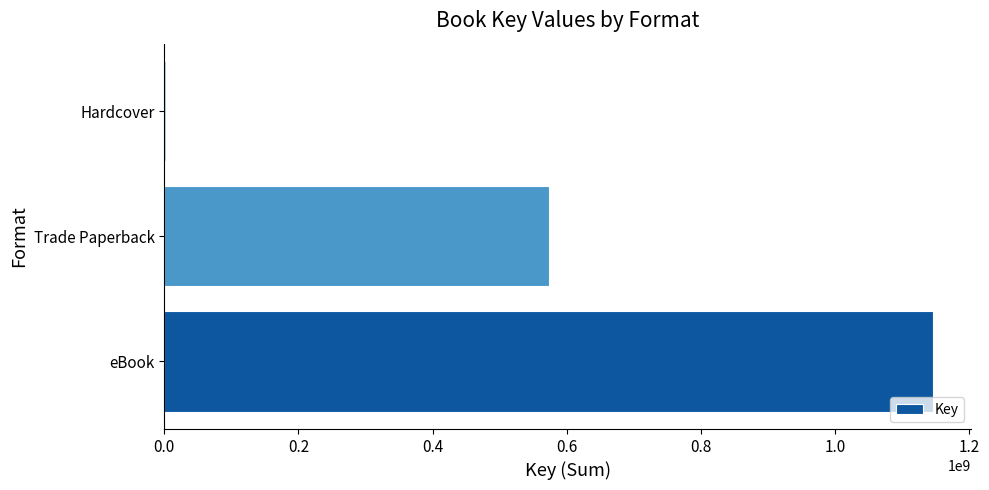

Reading bottom to top, extract all data points from this chart.

eBook=1145175846	Trade Paperback=573239613	Hardcover=1936233